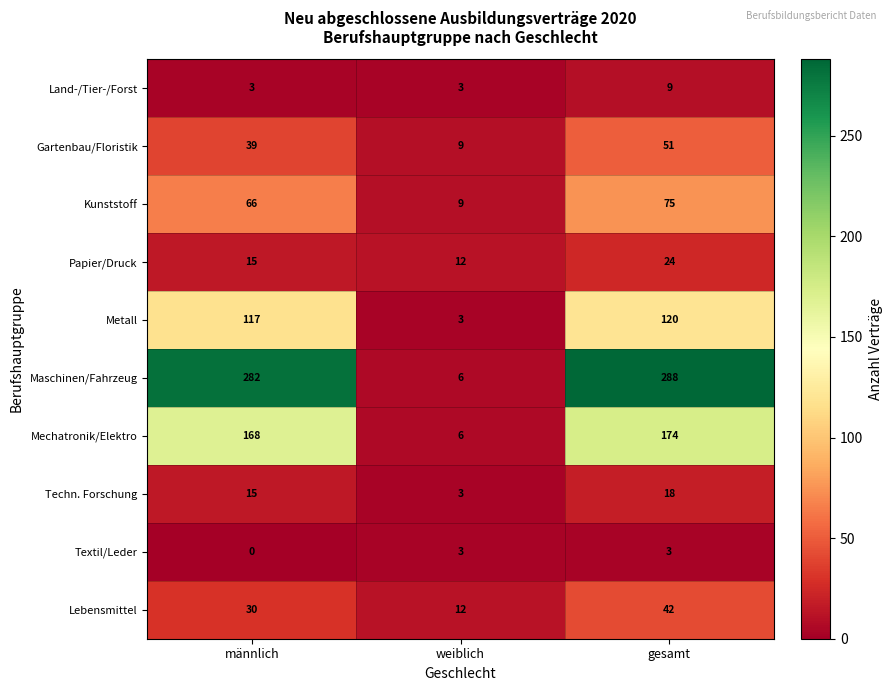

Reading right to left, extract all data points from this chart.

Land-/Tier-/Forst: gesamt=9	weiblich=3	männlich=3
Gartenbau/Floristik: gesamt=51	weiblich=9	männlich=39
Kunststoff: gesamt=75	weiblich=9	männlich=66
Papier/Druck: gesamt=24	weiblich=12	männlich=15
Metall: gesamt=120	weiblich=3	männlich=117
Maschinen/Fahrzeug: gesamt=288	weiblich=6	männlich=282
Mechatronik/Elektro: gesamt=174	weiblich=6	männlich=168
Techn. Forschung: gesamt=18	weiblich=3	männlich=15
Textil/Leder: gesamt=3	weiblich=3	männlich=0
Lebensmittel: gesamt=42	weiblich=12	männlich=30